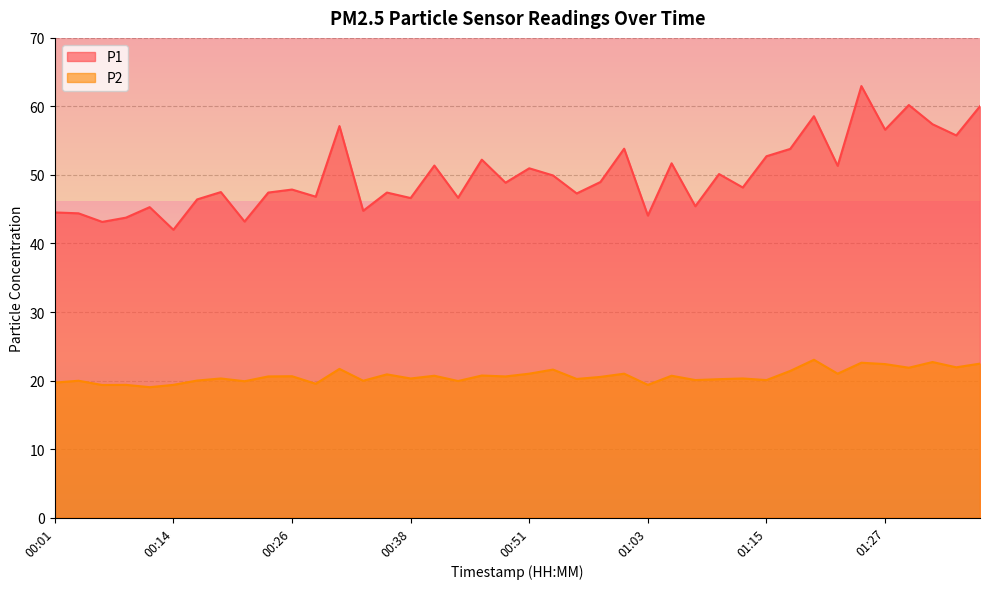

Between 01:18 and 01:20, which is larger?

01:20